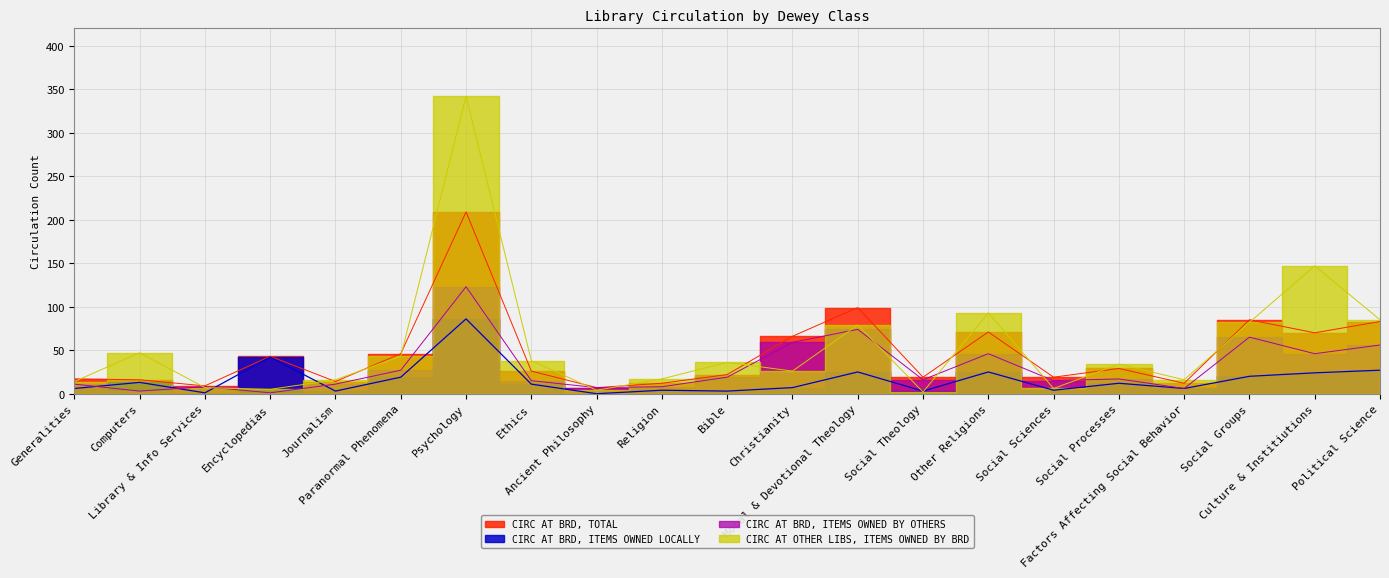

Rank the series by their maximum value, from lowest to highest.

CIRC AT BRD, ITEMS OWNED LOCALLY, CIRC AT BRD, ITEMS OWNED BY OTHERS, CIRC AT BRD, TOTAL, CIRC AT OTHER LIBS, ITEMS OWNED BY BRD